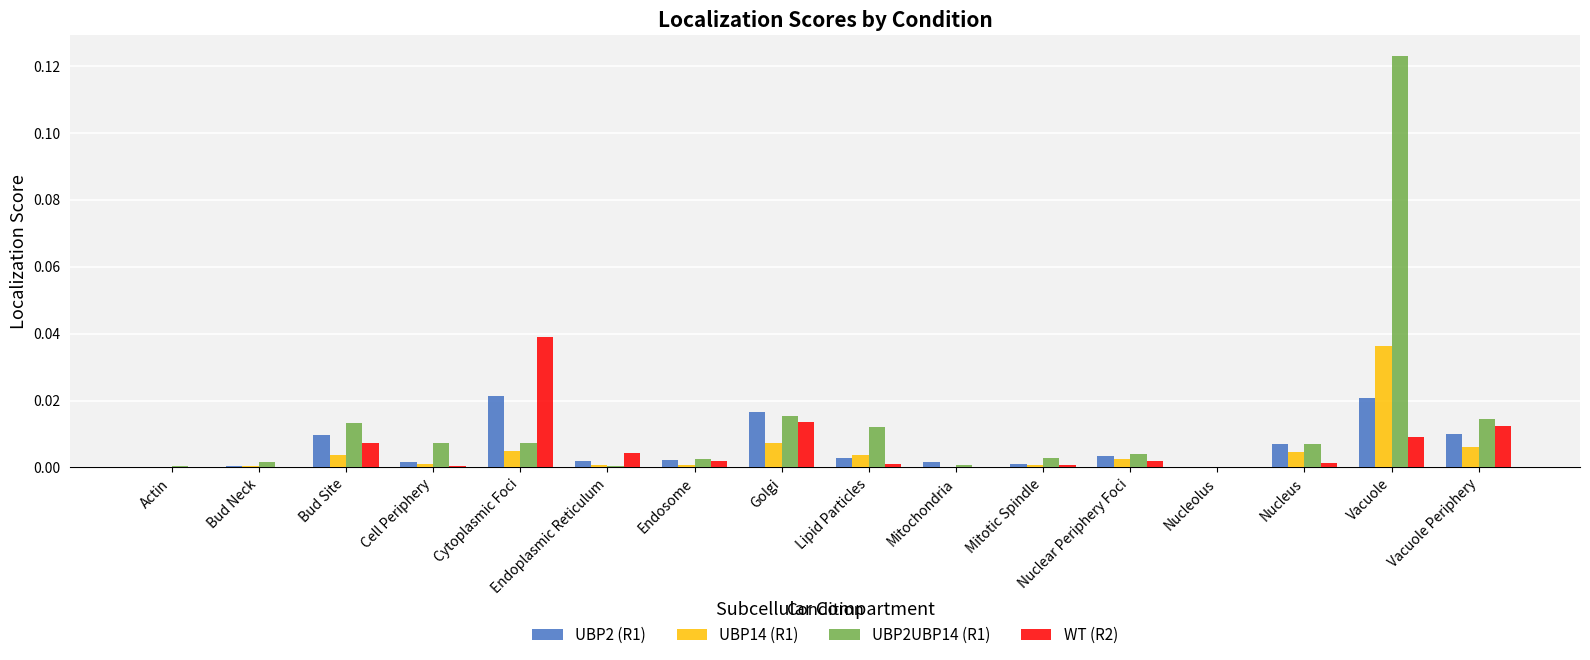

Which label corresponds to the largest value in the chart?

Vacuole